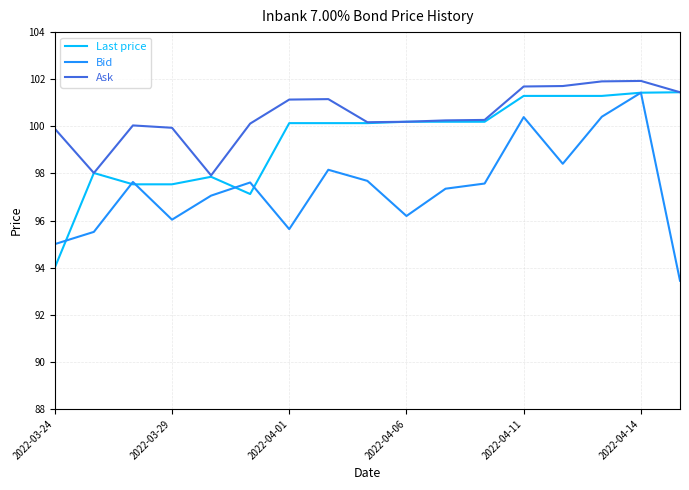

Does the chart display data point markers on the line(s)?

No